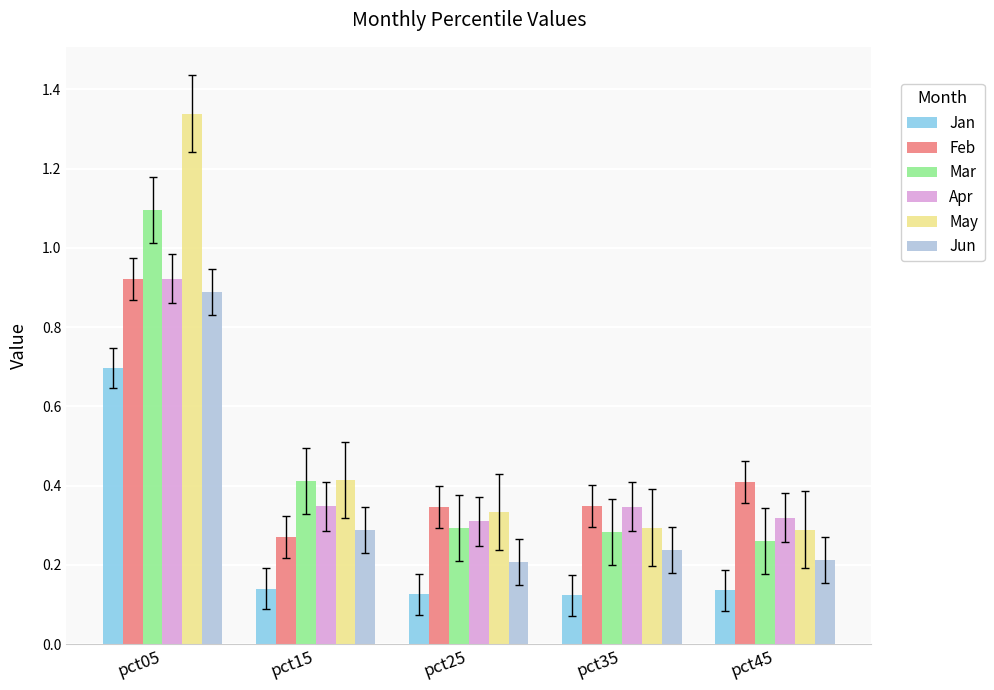

Which series has the largest range (max minus min)?

May